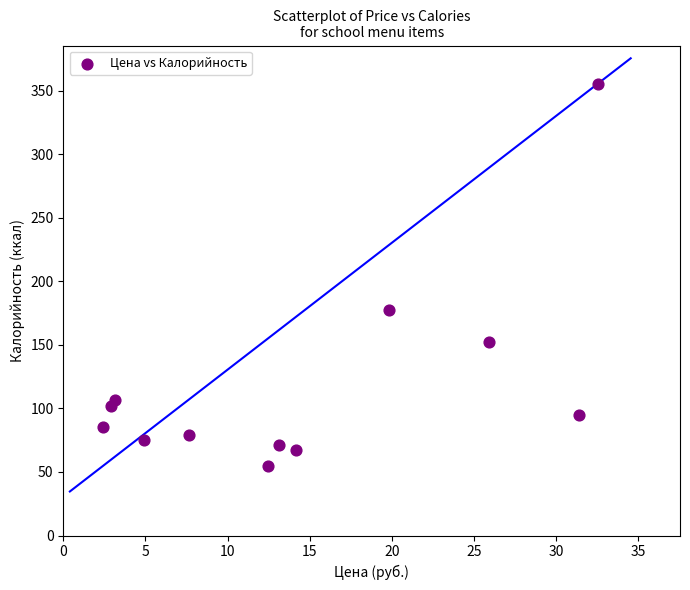

What is the range of Y values (max minus min)?

300.8